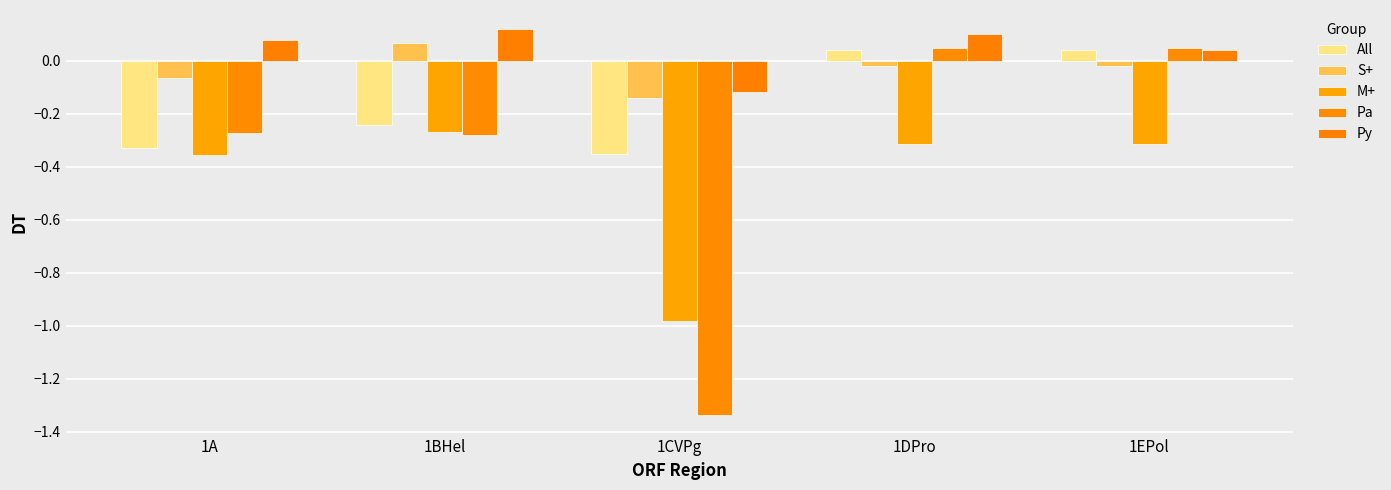

Which category has the highest value across all series?

1BHel